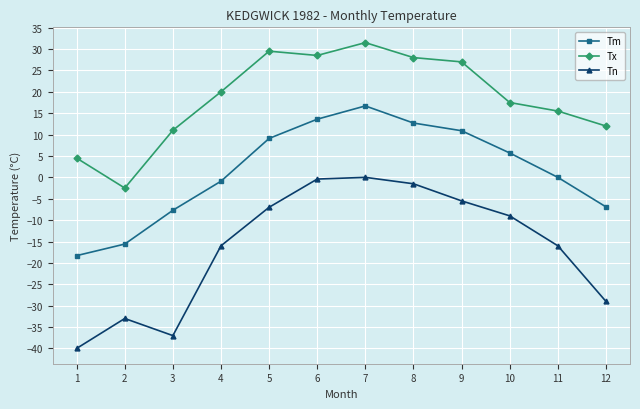

Does the chart have visible grid lines?

Yes